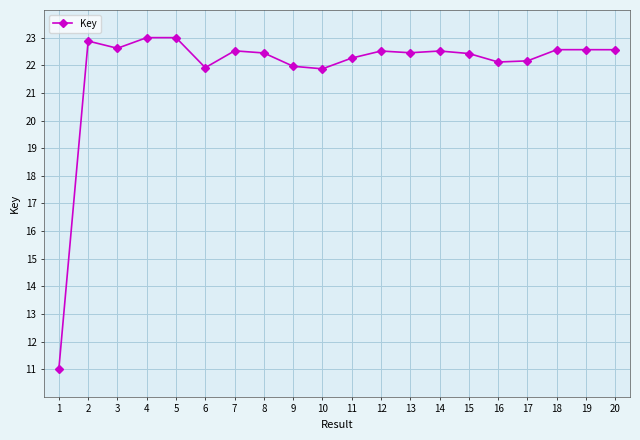

What is the change in value from 1 to 14?

+11.5